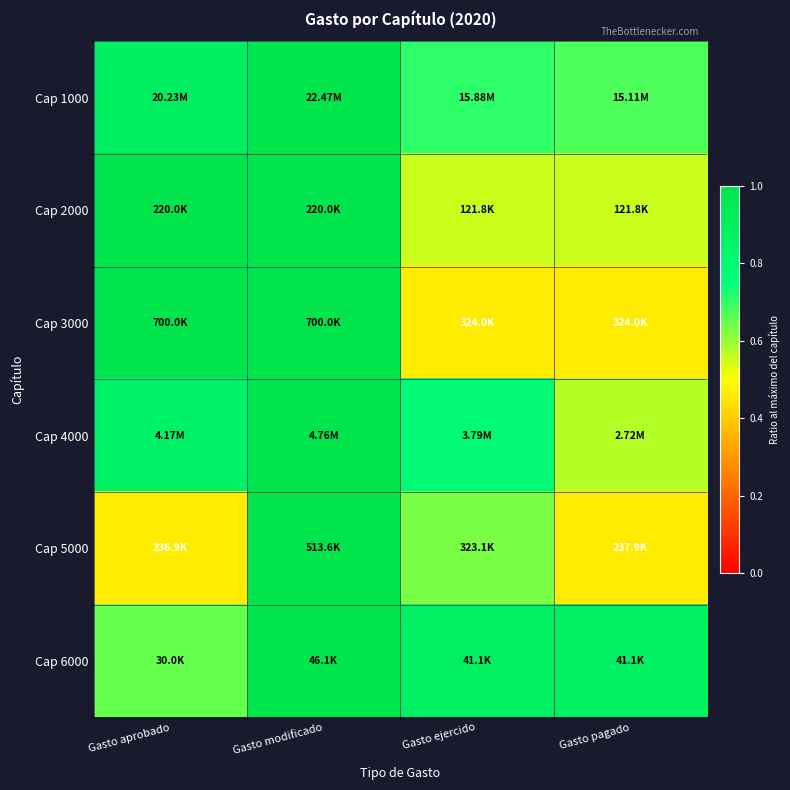

Reading left to right, transcribe all the data shown in this chart.

Cap 1000: Gasto aprobado=0.9	Gasto modificado=1.0	Gasto ejercido=0.7	Gasto pagado=0.7
Cap 2000: Gasto aprobado=1.0	Gasto modificado=1.0	Gasto ejercido=0.6	Gasto pagado=0.6
Cap 3000: Gasto aprobado=1.0	Gasto modificado=1.0	Gasto ejercido=0.5	Gasto pagado=0.5
Cap 4000: Gasto aprobado=0.9	Gasto modificado=1.0	Gasto ejercido=0.8	Gasto pagado=0.6
Cap 5000: Gasto aprobado=0.5	Gasto modificado=1.0	Gasto ejercido=0.6	Gasto pagado=0.5
Cap 6000: Gasto aprobado=0.7	Gasto modificado=1.0	Gasto ejercido=0.9	Gasto pagado=0.9